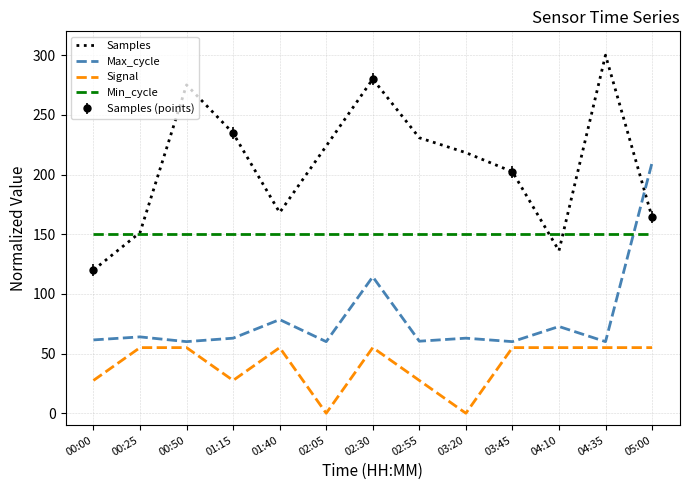

What is the label of the 8th point from the right?

02:05